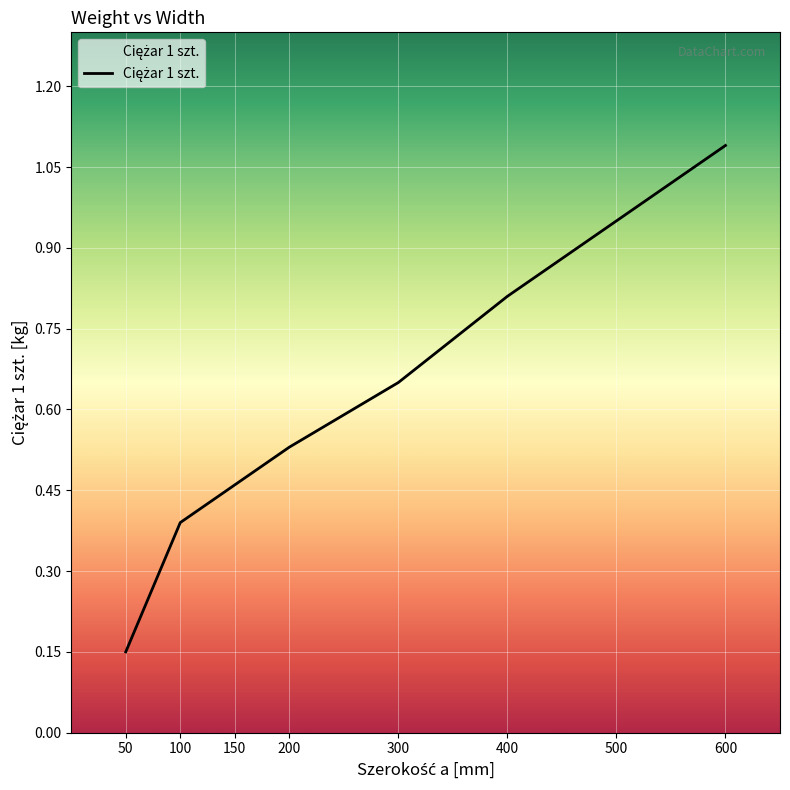

What is the value of the 1st point from the left?

0.1